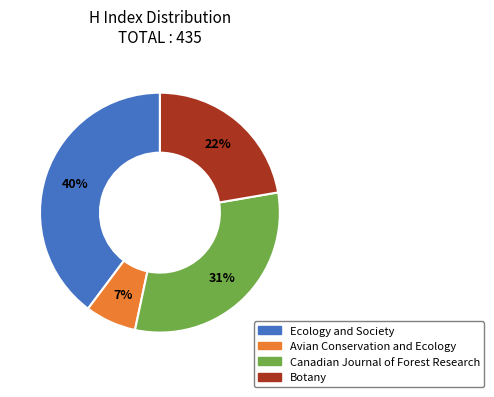

To the nearest percent, what is the difference between the largest and smallest slice percentages?

33%